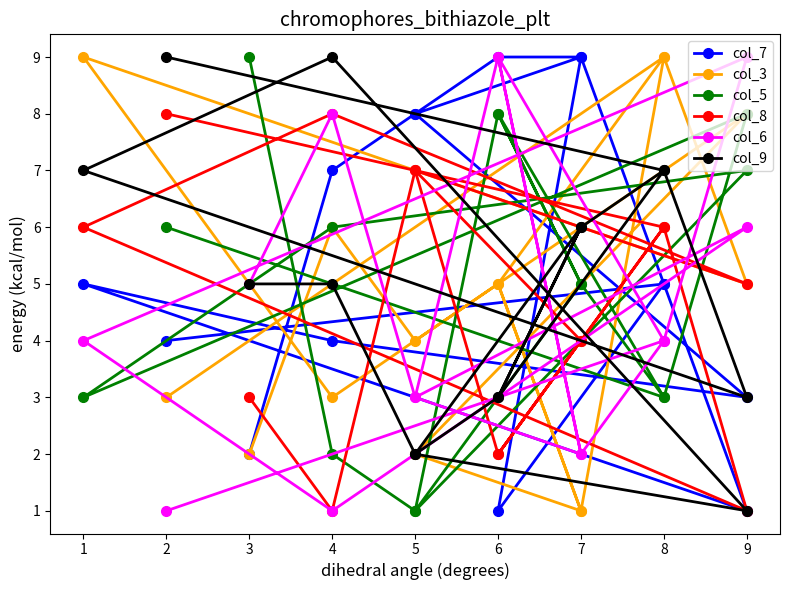

List the series in order of their peak value, highest first.

col_7, col_3, col_5, col_6, col_9, col_8